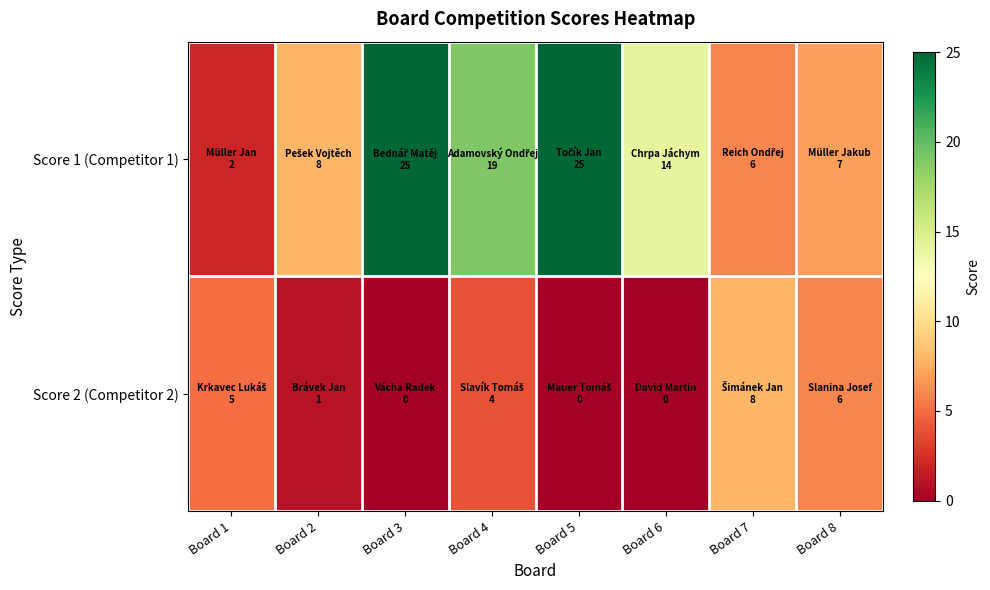

Which series changed the most between Board 3 and Board 7?

Score 1 (Competitor 1)